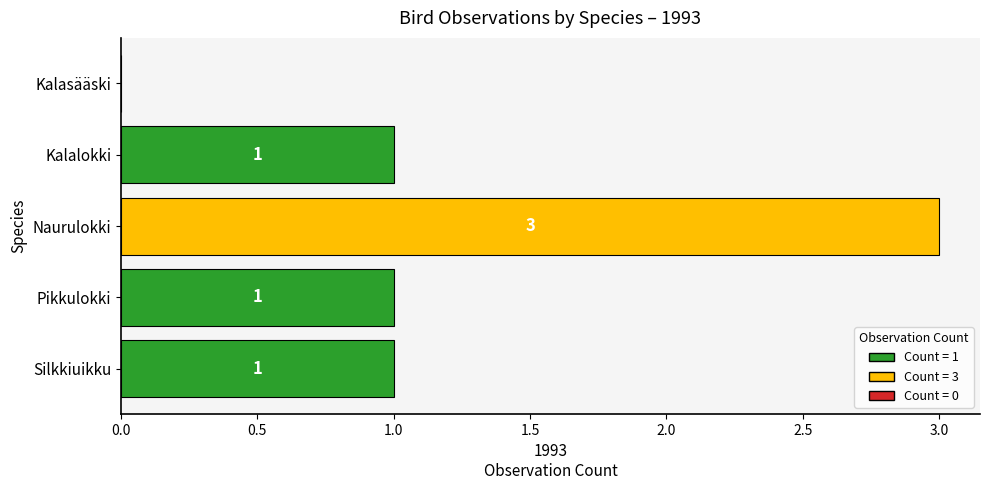

Reading bottom to top, list all the values displayed in this chart.

Silkkiuikku=1	Pikkulokki=1	Naurulokki=3	Kalalokki=1	Kalasääski=0